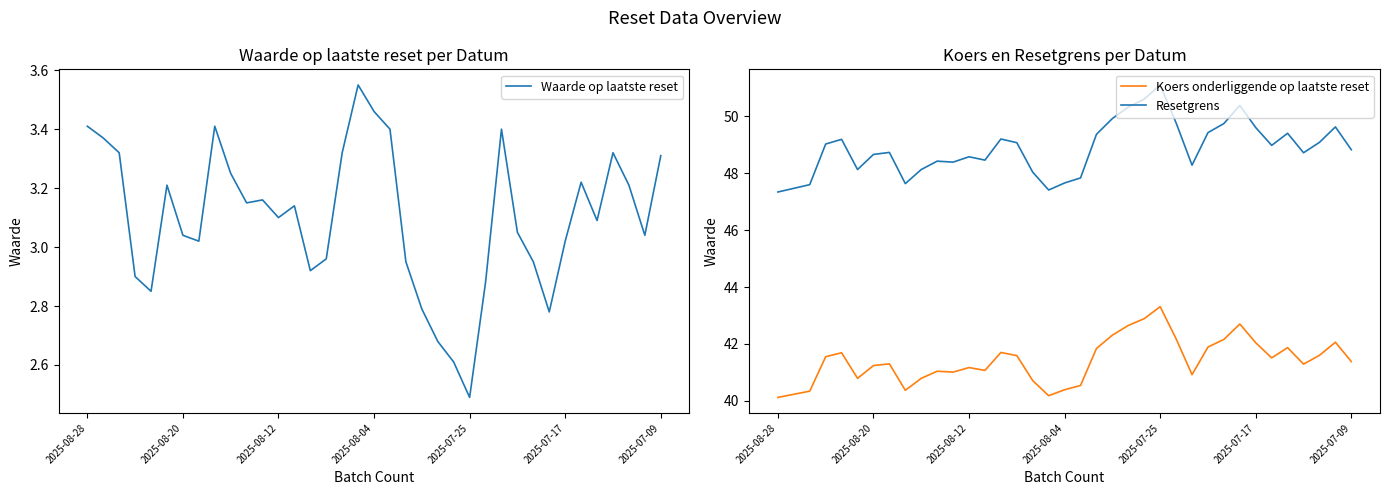

Rank the series by their maximum value, from lowest to highest.

Waarde op laatste reset, Koers onderliggende op laatste reset, Resetgrens